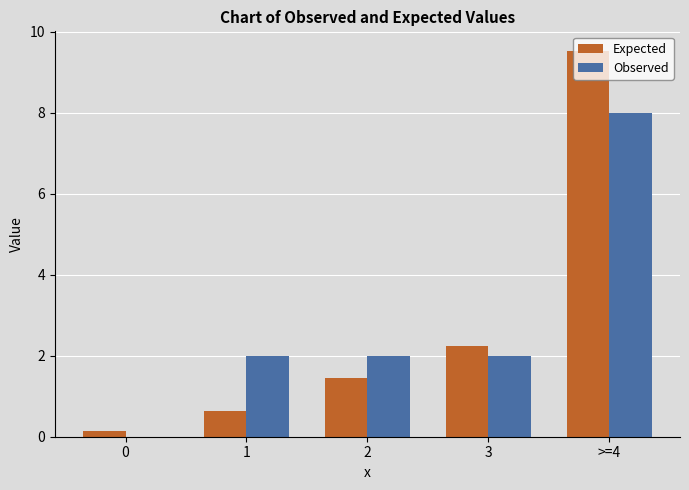

What is the sum of the Observed values at >=4 and 1?

10.0